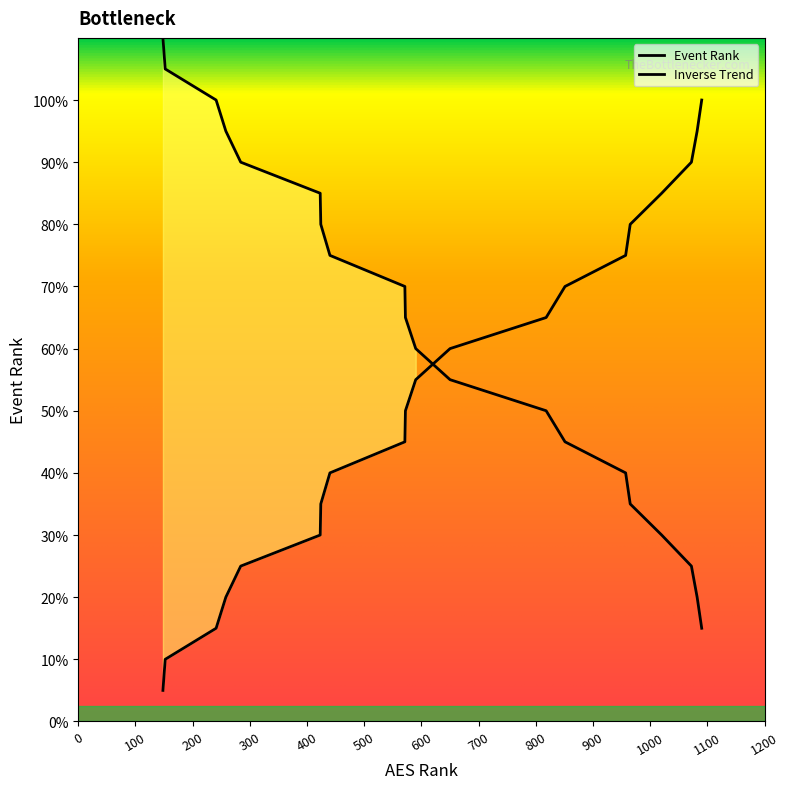

Is this an area chart (filled region under the line)?

No